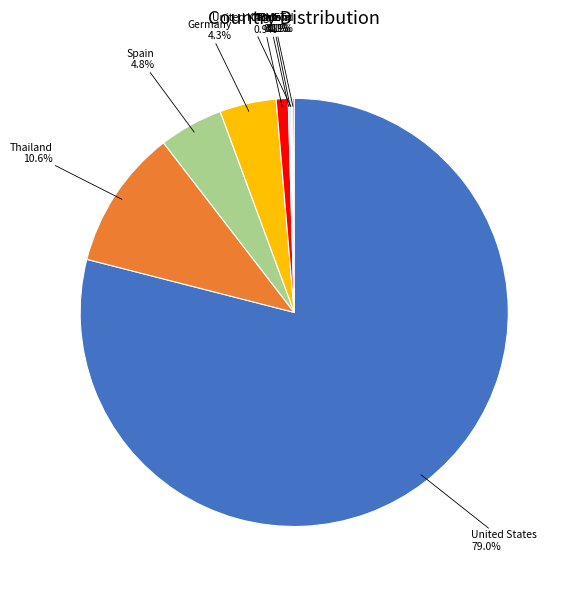

Is there any slice that represents more than half of the pie?

Yes